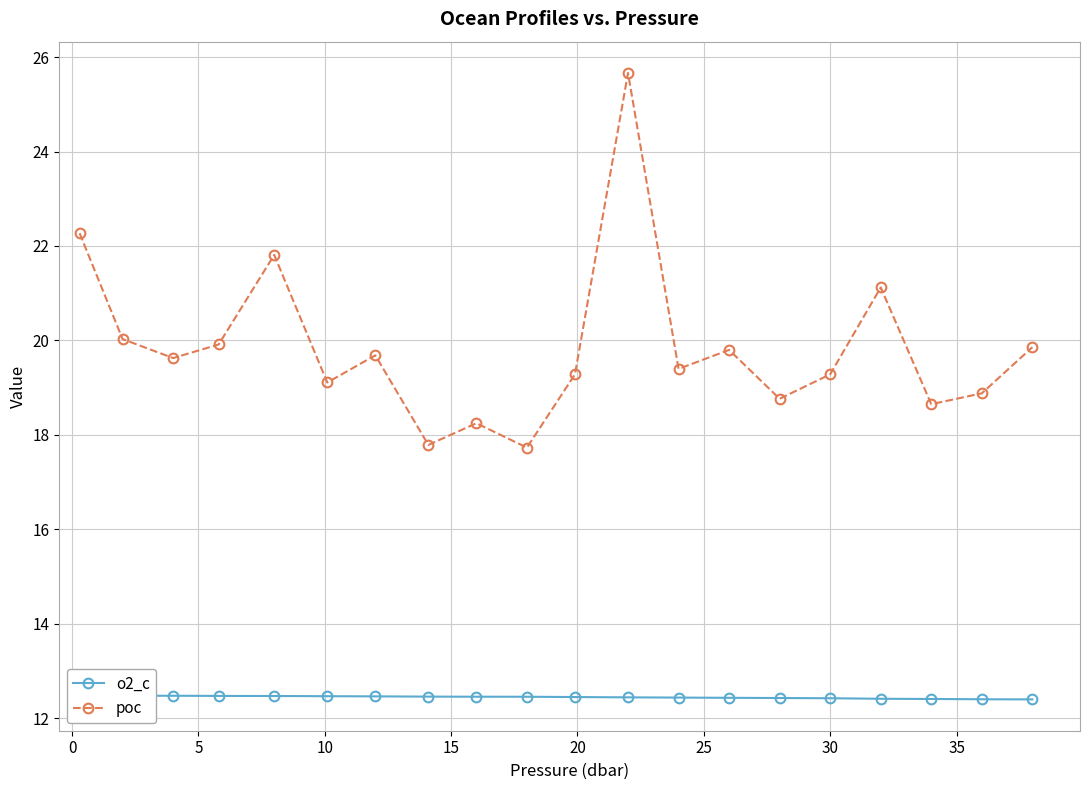

True or false: o2_c and poc intersect in this chart.

False